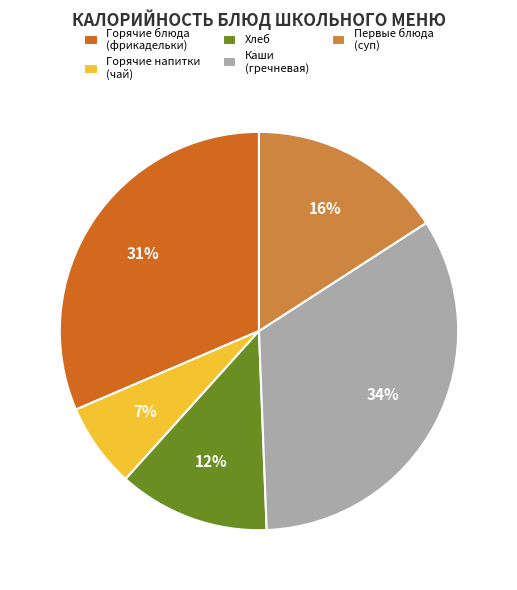

What percentage is the Первые блюда (суп) slice, to the nearest percent?

16%